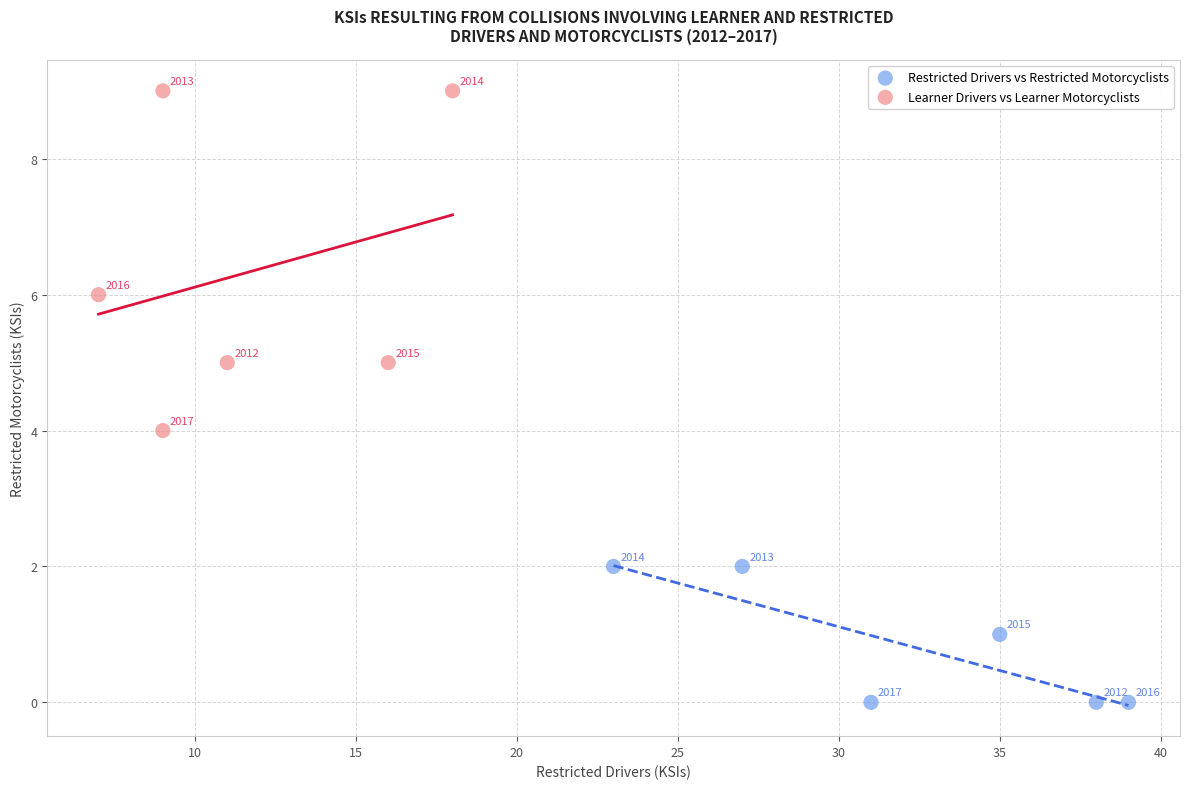

Which series reaches the minimum Y coordinate?

Restricted Drivers vs Restricted Motorcyclists